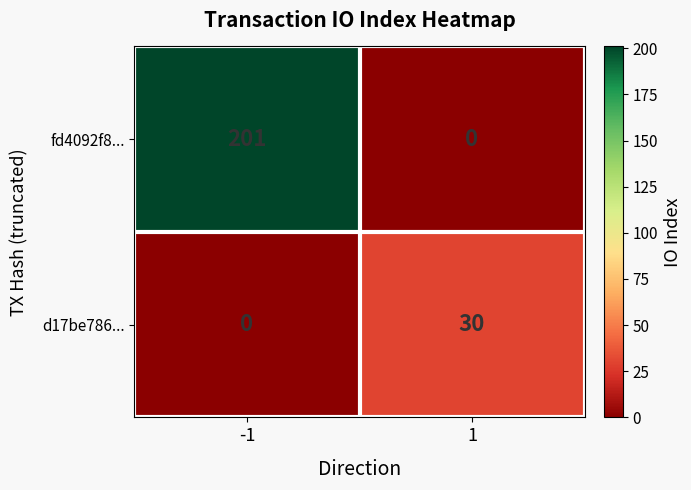

Rank the series by their average value, from lowest to highest.

d17be786..., fd4092f8...